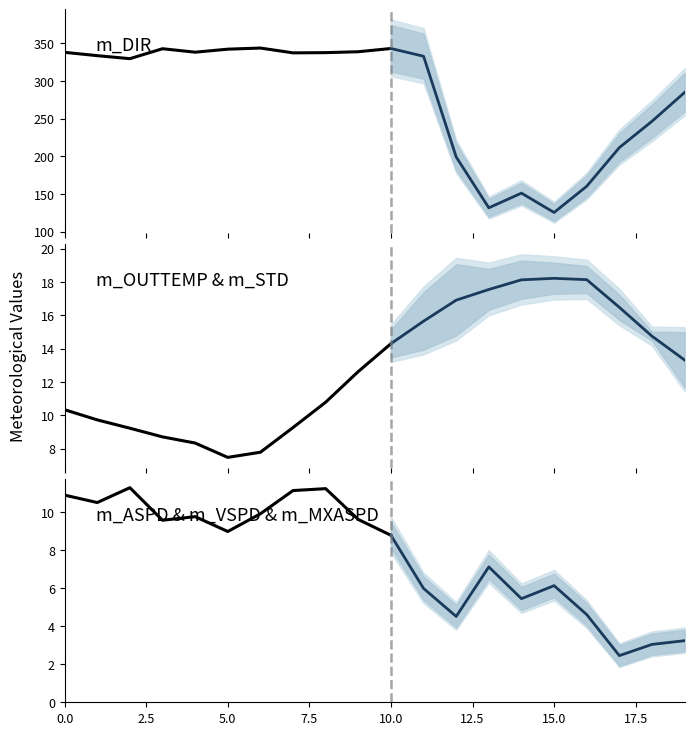

What is the sum of all m_DIR values?

5566.5